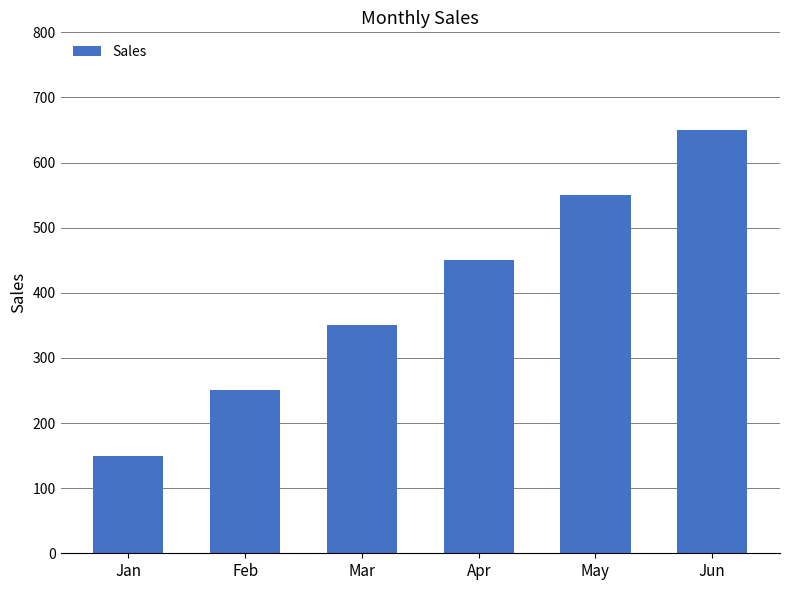

What value does the data have at Mar, to the nearest 100?

400